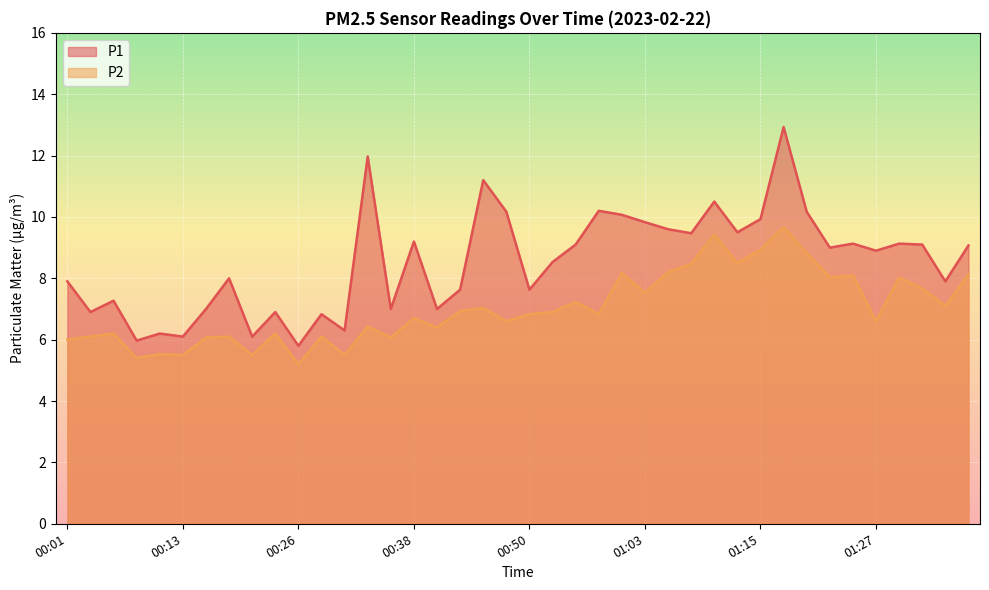

In P1, how many points are lower than both neighbors (excluding endpoints)?

14